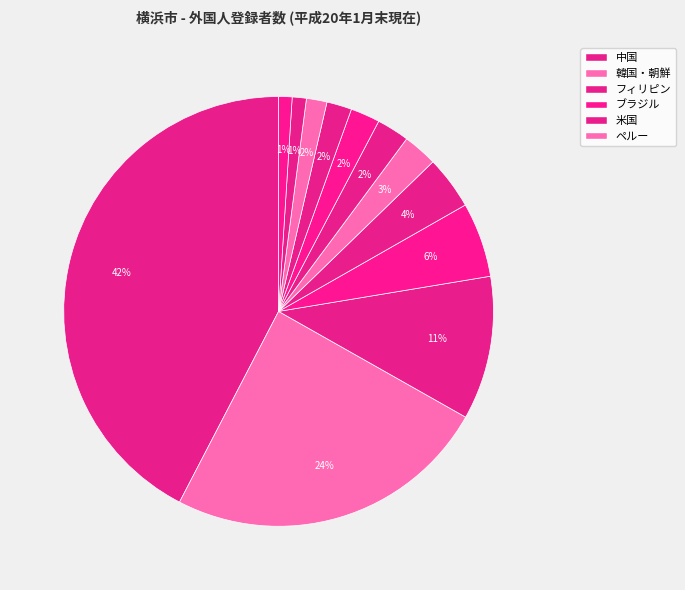

Count the number of slices in the pie.

12